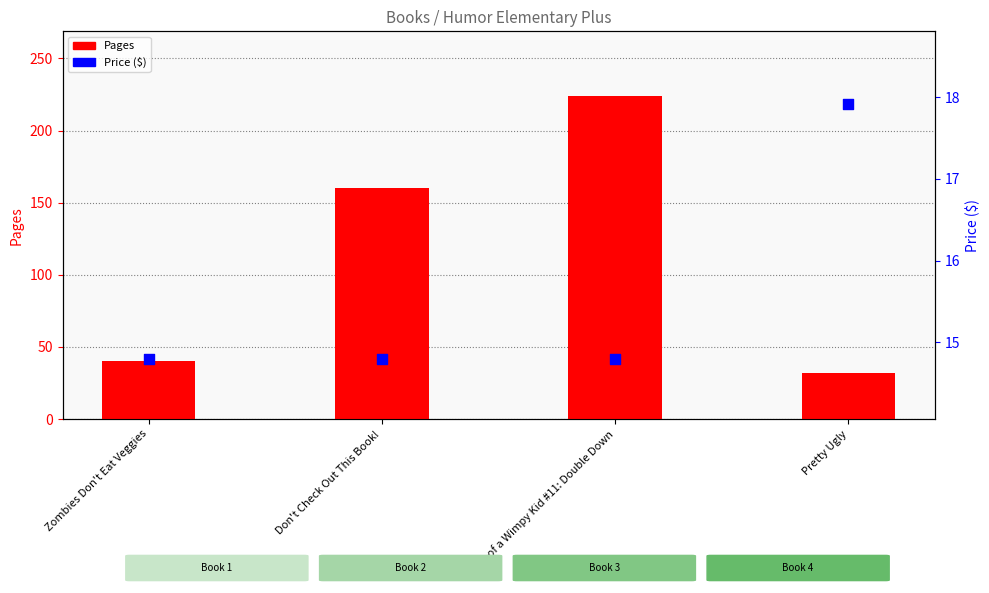

Which series has the largest Y range (max minus min)?

Pages